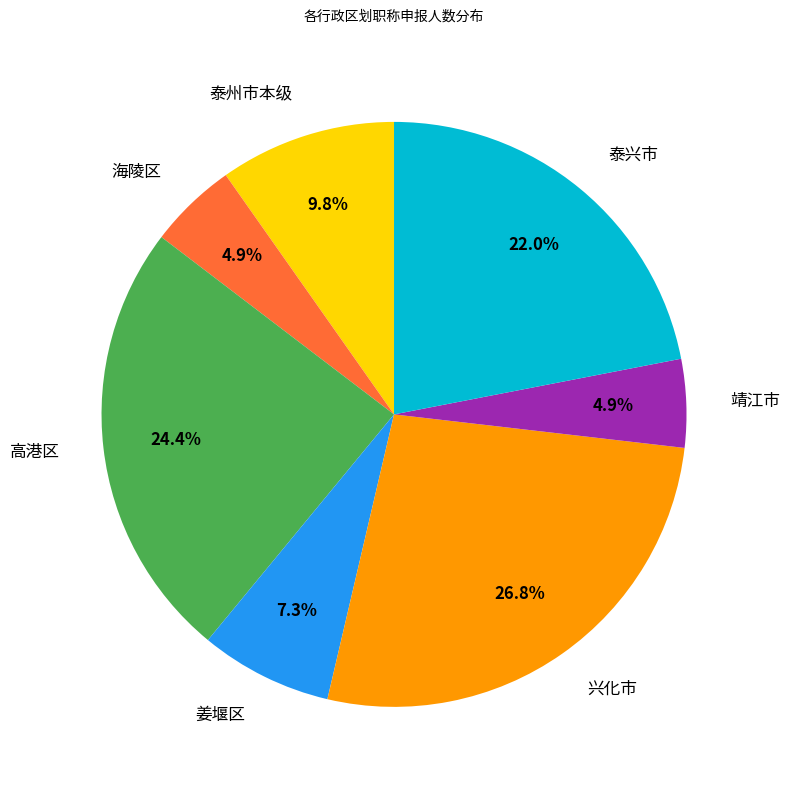

To the nearest percent, what is the difference between the 泰兴市 and 兴化市 slice percentages?

5%